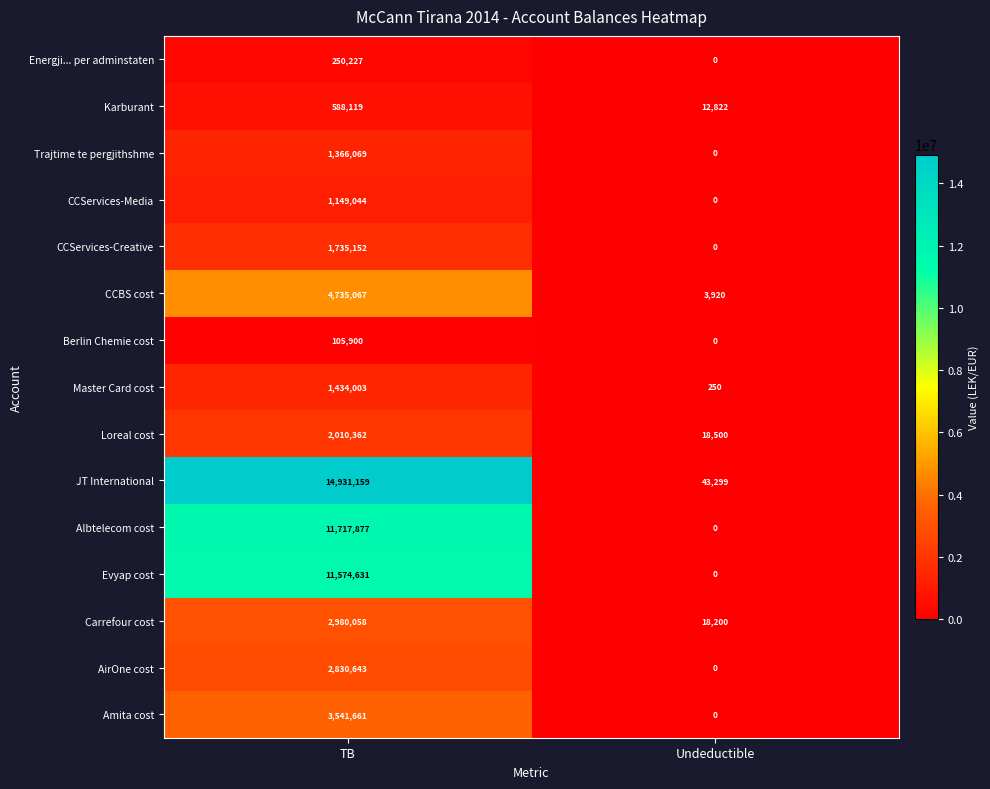

Count the number of data series in this chart.

15